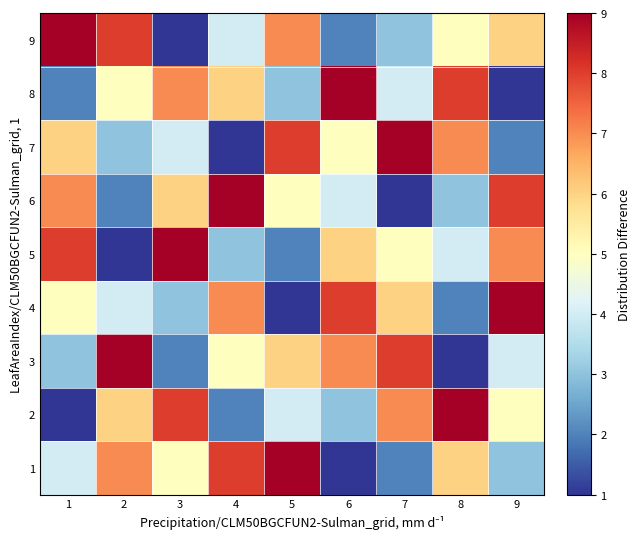

What is the minimum value shown in the chart?

1